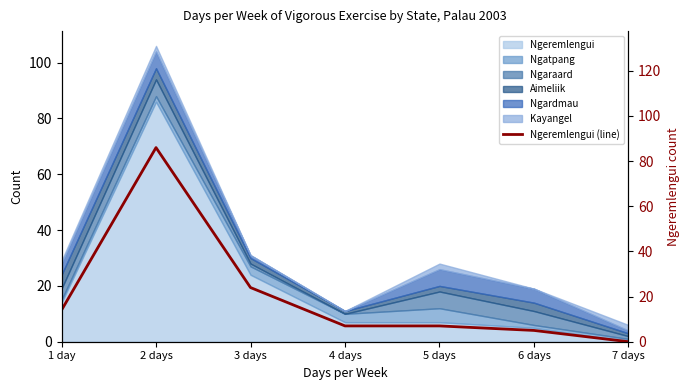

List the labels in order of value, largest first.

2 days, 3 days, 1 day, 4 days, 5 days, 6 days, 7 days